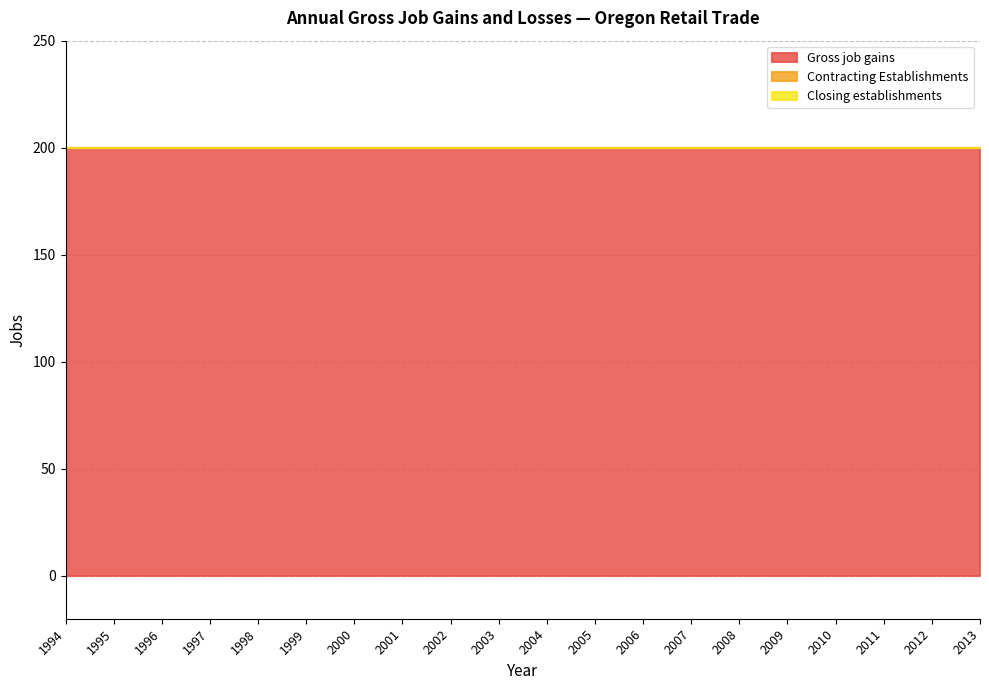

The Closing establishments series shows 0 at 2004. True or false?

True